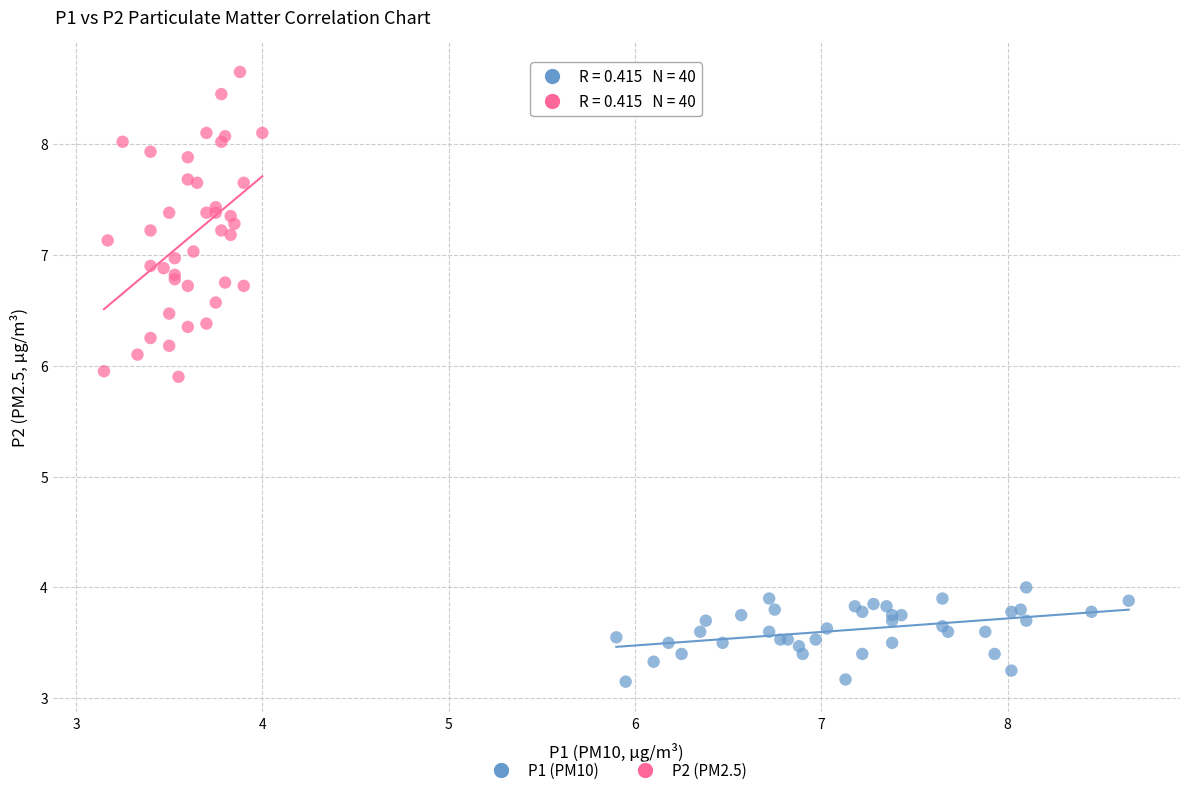

Which series has the widest spread of Y values?

P2 (PM2.5)